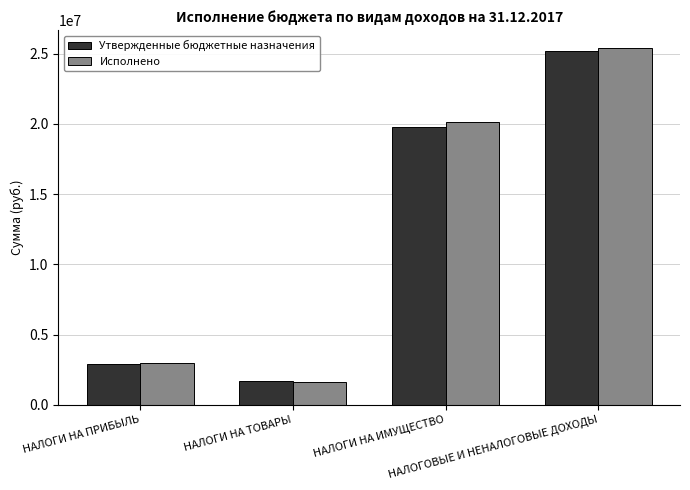

Reading left to right, transcribe all the data shown in this chart.

Утвержденные бюджетные назначения: НАЛОГИ НА ПРИБЫЛЬ=2920000.0	НАЛОГИ НА ТОВАРЫ=1720700.0	НАЛОГИ НА ИМУЩЕСТВО=19803790.9	НАЛОГОВЫЕ И НЕНАЛОГОВЫЕ ДОХОДЫ=25186915.5
Исполнено: НАЛОГИ НА ПРИБЫЛЬ=2968356.8	НАЛОГИ НА ТОВАРЫ=1590075.9	НАЛОГИ НА ИМУЩЕСТВО=20111725.4	НАЛОГОВЫЕ И НЕНАЛОГОВЫЕ ДОХОДЫ=25414203.6